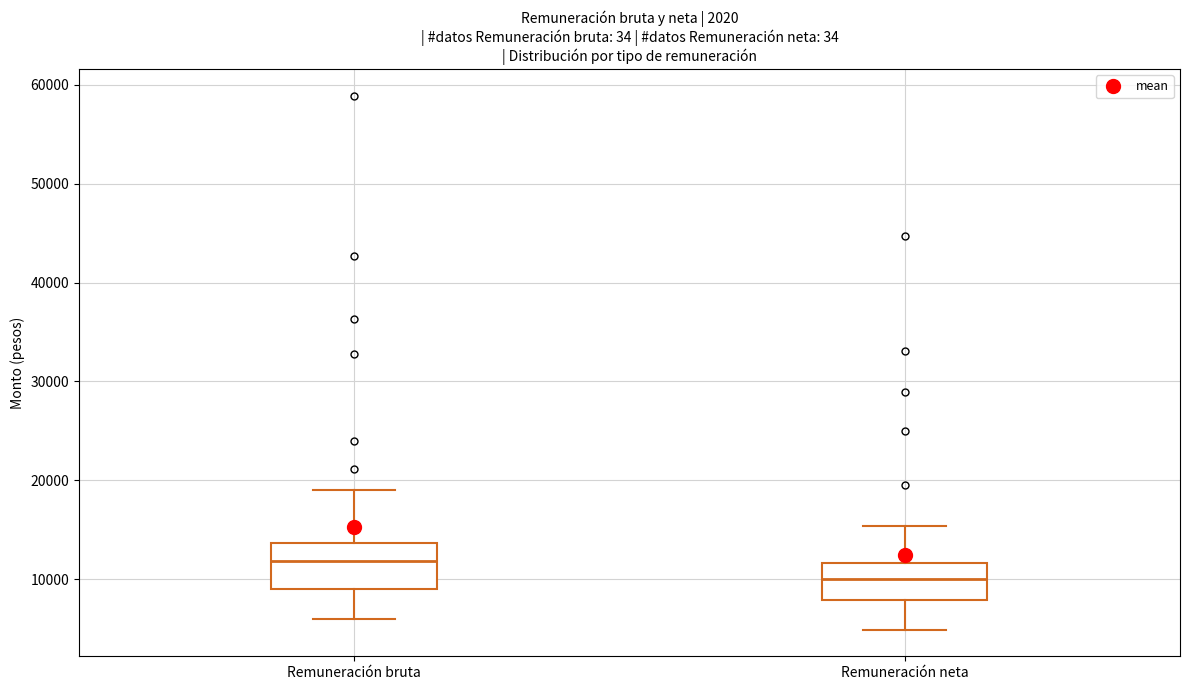

Which box's median line is the lowest?

Remuneración neta